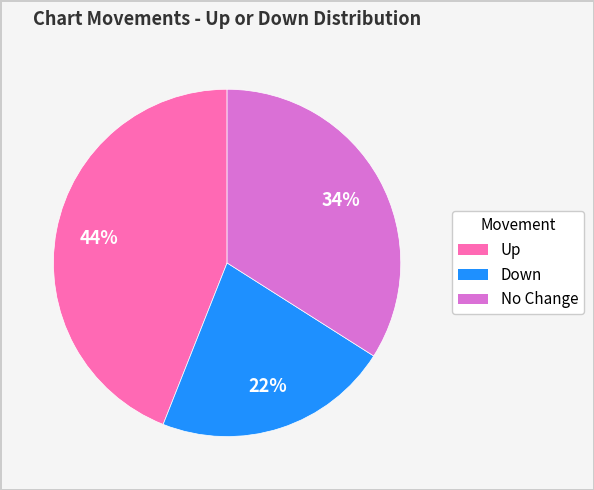

To the nearest percent, what is the difference between the largest and smallest slice percentages?

22%